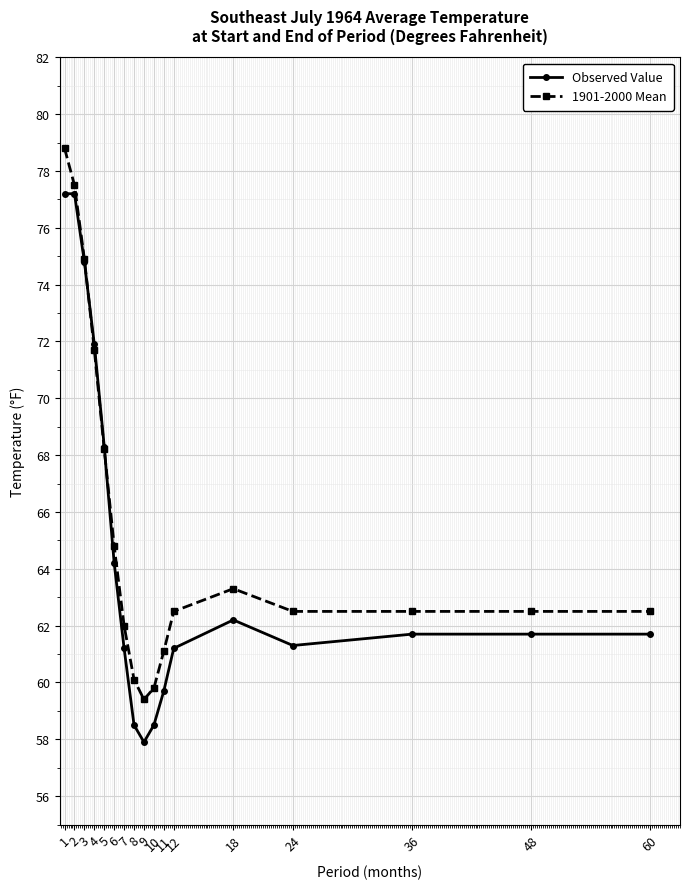

What is the value of the 1901-2000 Mean point at the 5th from the left?

68.2